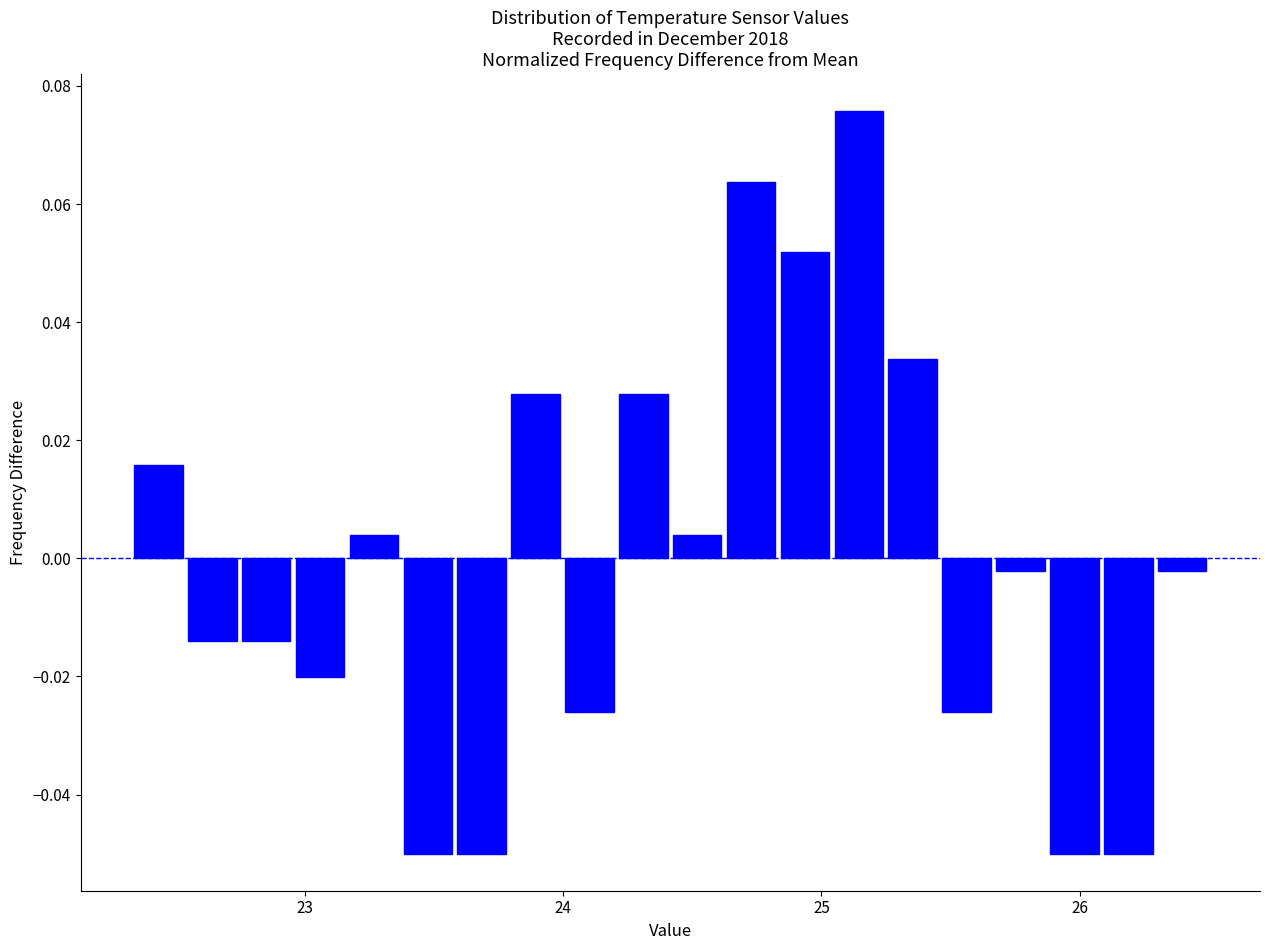

Around what value on the x-axis is the tallest bar? Give the approximate position of its centre, as read against the axis.

25.1